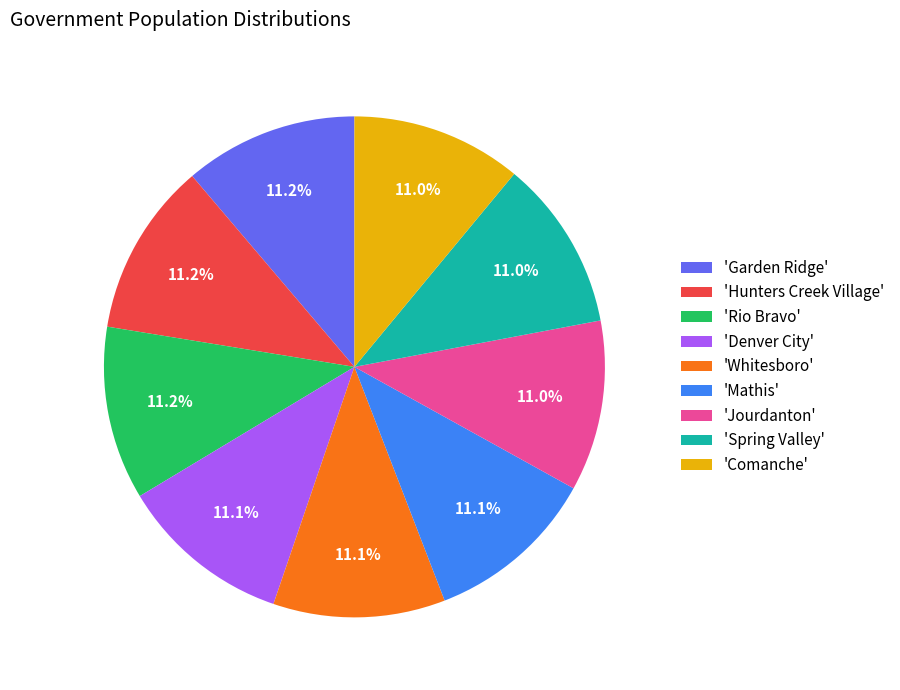

How much of the chart is everything except 'Spring Valley'?

89.0%